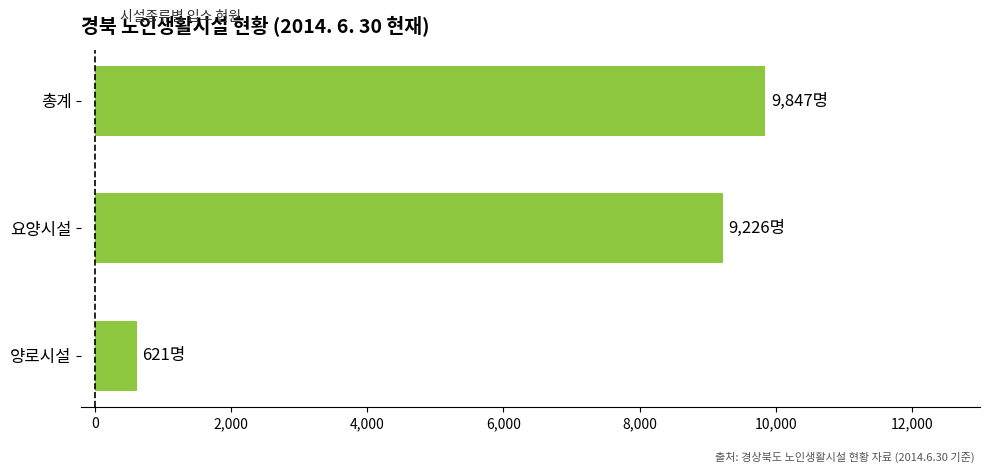

Which label corresponds to the smallest value in the chart?

양로시설